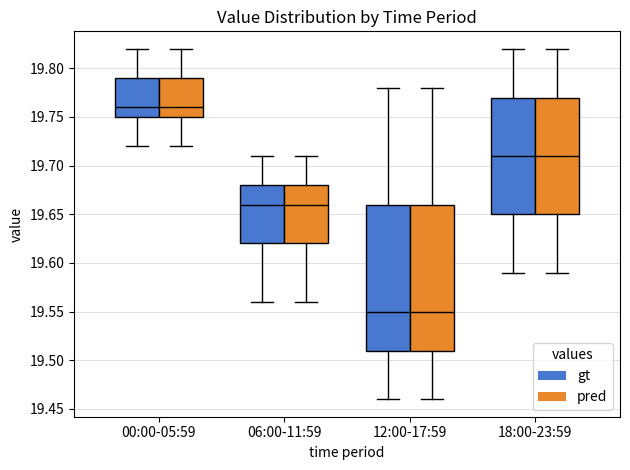

Reading left to right, transcribe this box plot: for each box, give where its median line is, the range the box spans, and where its two whiskers end, as read against the y-axis. The values are not printed on the chart, so give them approximately, as read against the axis.

00:00-05:59 (gt): median 19.76, box 19.75 to 19.79, whiskers 19.72 to 19.82
00:00-05:59 (pred): median 19.76, box 19.75 to 19.79, whiskers 19.72 to 19.82
06:00-11:59 (gt): median 19.66, box 19.62 to 19.68, whiskers 19.56 to 19.71
06:00-11:59 (pred): median 19.66, box 19.62 to 19.68, whiskers 19.56 to 19.71
12:00-17:59 (gt): median 19.55, box 19.51 to 19.66, whiskers 19.46 to 19.78
12:00-17:59 (pred): median 19.55, box 19.51 to 19.66, whiskers 19.46 to 19.78
18:00-23:59 (gt): median 19.71, box 19.65 to 19.77, whiskers 19.59 to 19.82
18:00-23:59 (pred): median 19.71, box 19.65 to 19.77, whiskers 19.59 to 19.82